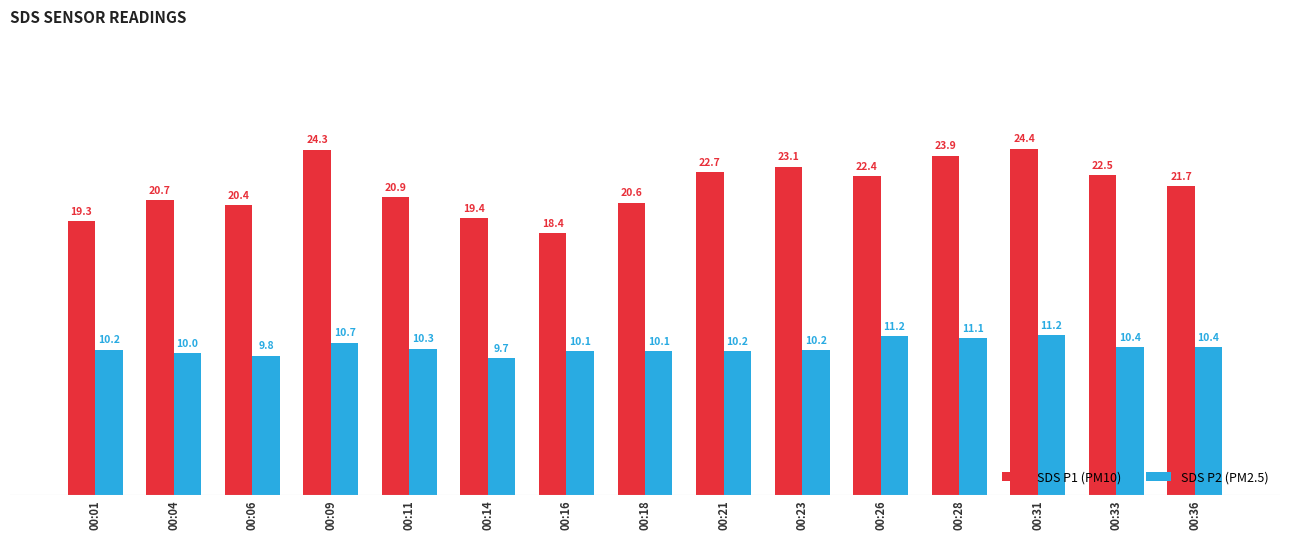

What is the sum of the SDS P1 (PM10) values at 00:23 and 00:33?

45.6